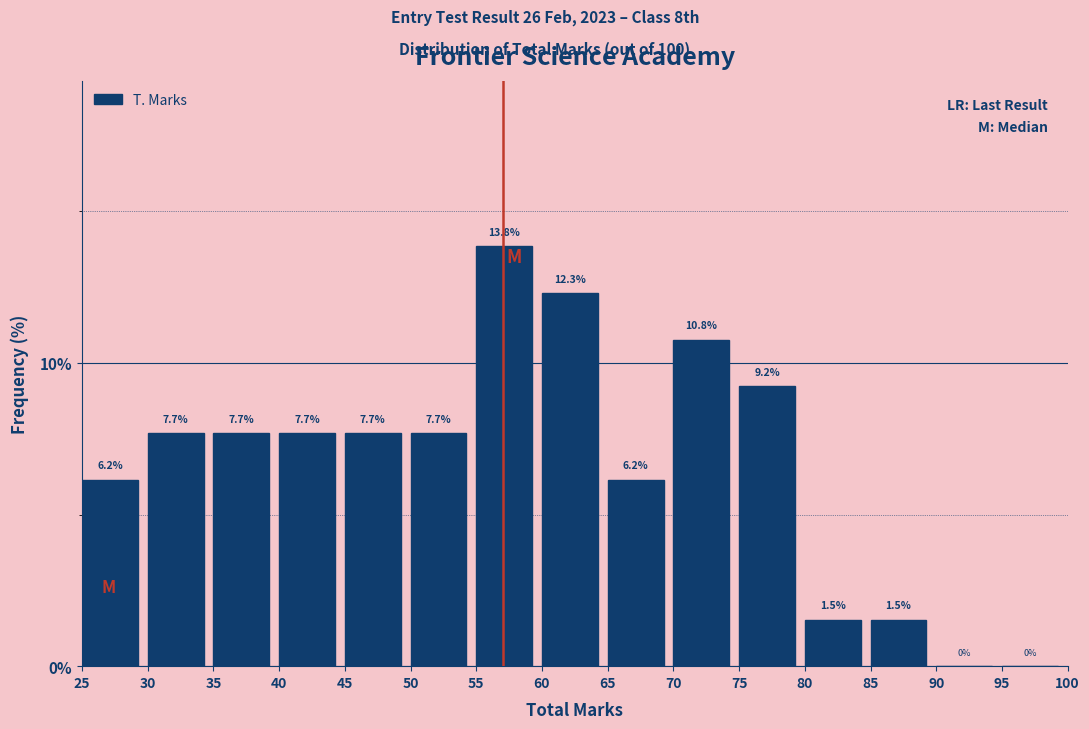

What is the height of the bar covering 75 to 80 on the x-axis?

9.2